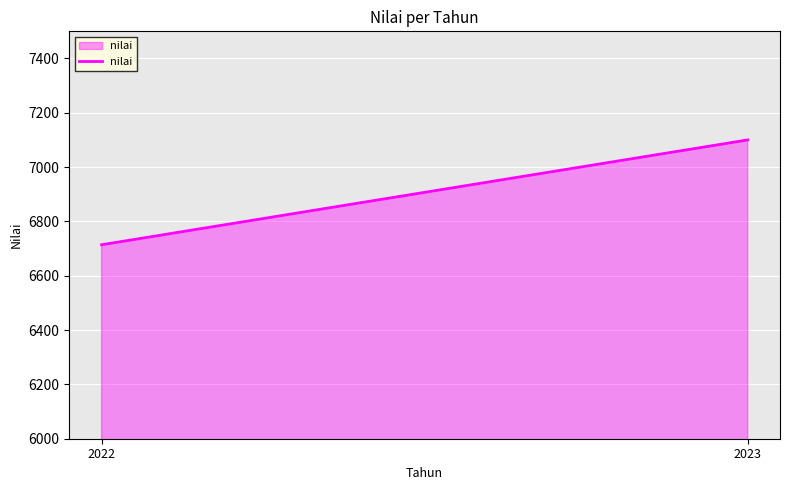

Which has a higher value, 2023 or 2022?

2023